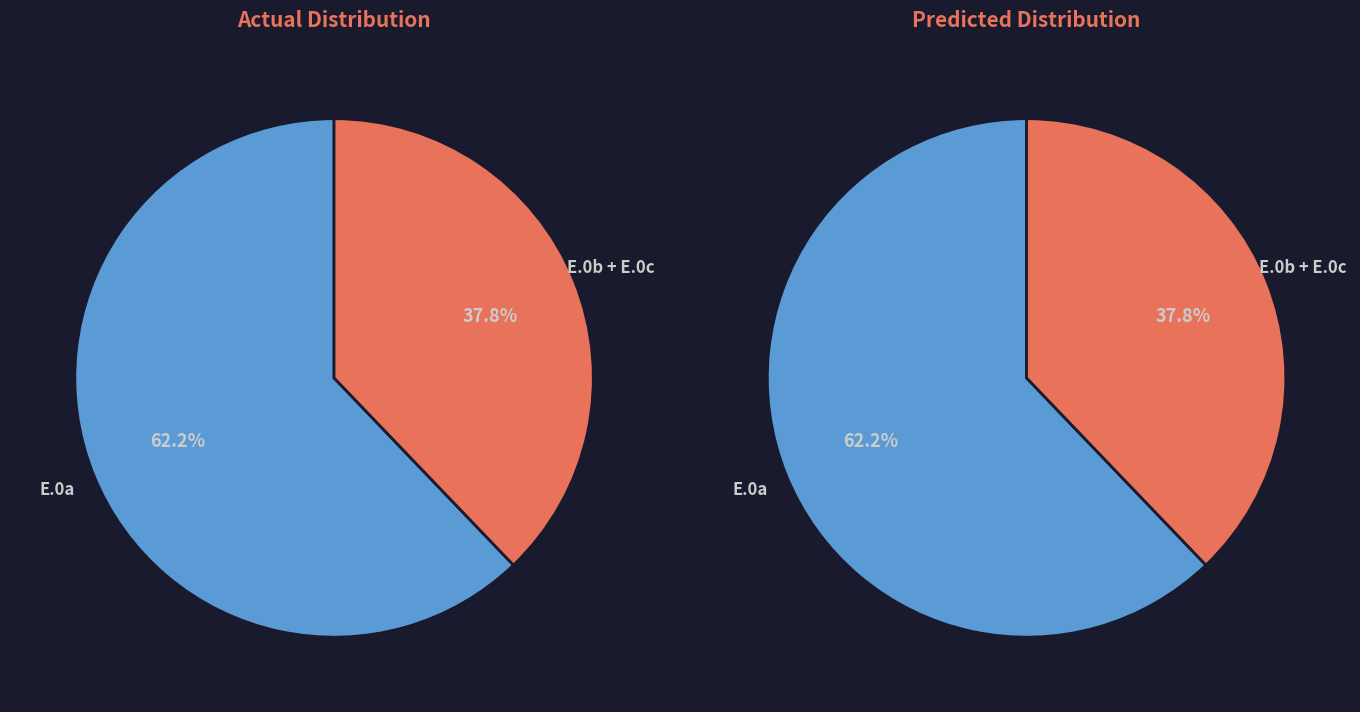

Which category accounts for the majority?

E.0a